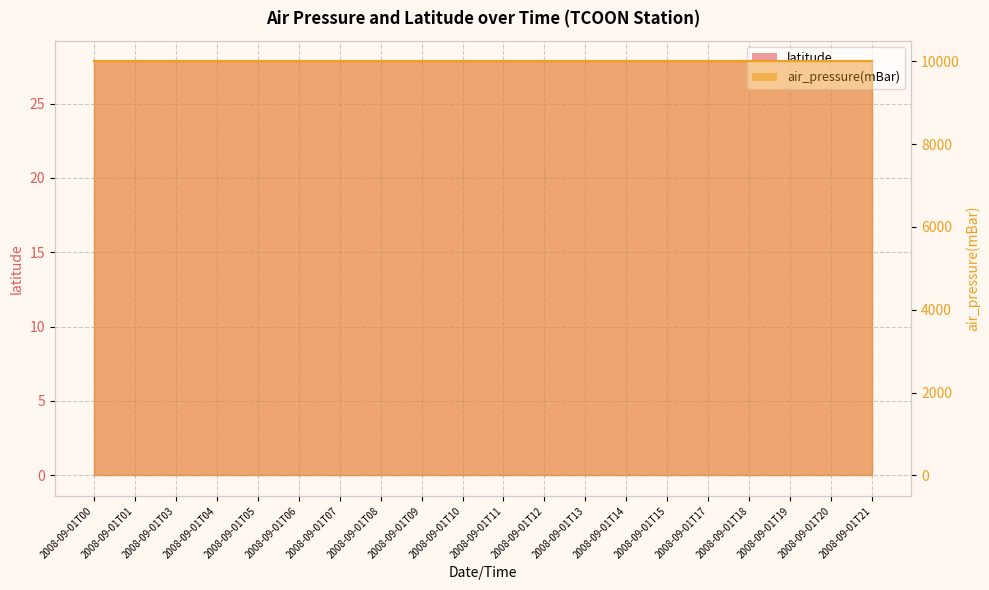

How many categories are shown in the chart?

20